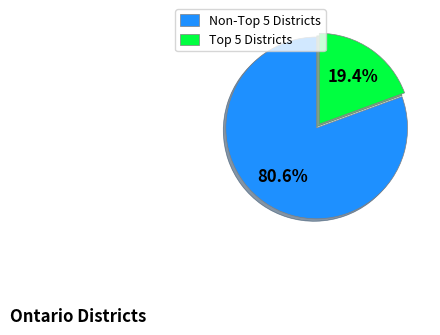

Which slice represents more than half of the pie?

Non-Top 5 Districts